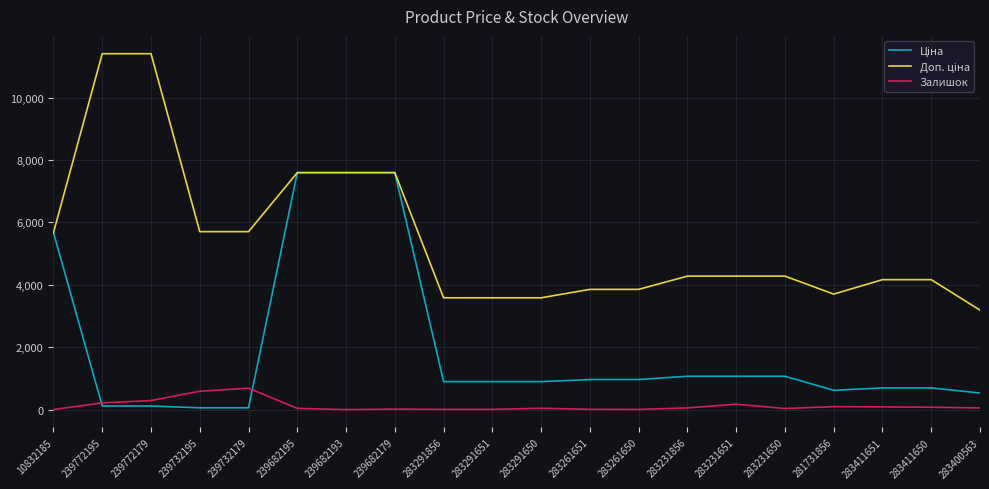

Does the chart display data point markers on the line(s)?

No